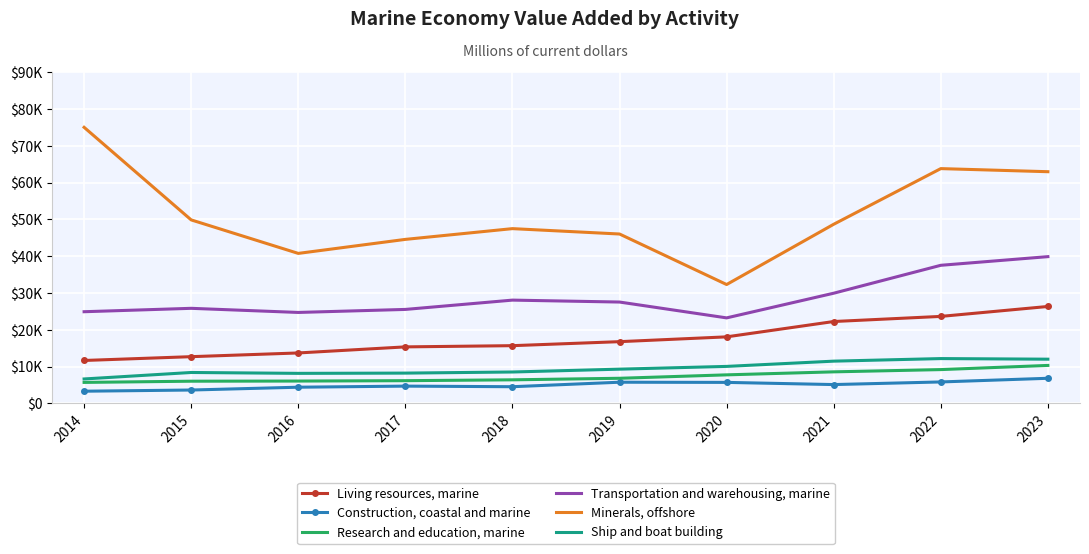

Between 2015 and 2017, which series saw the biggest shift?

Minerals, offshore